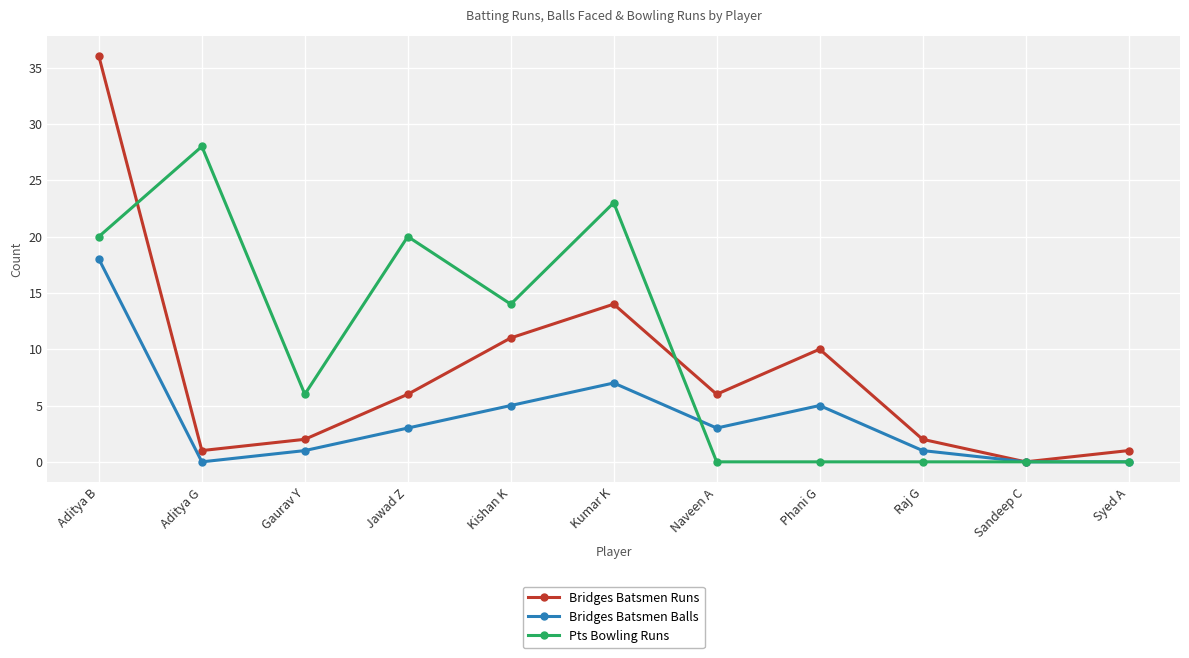

How many series are shown in this chart?

3